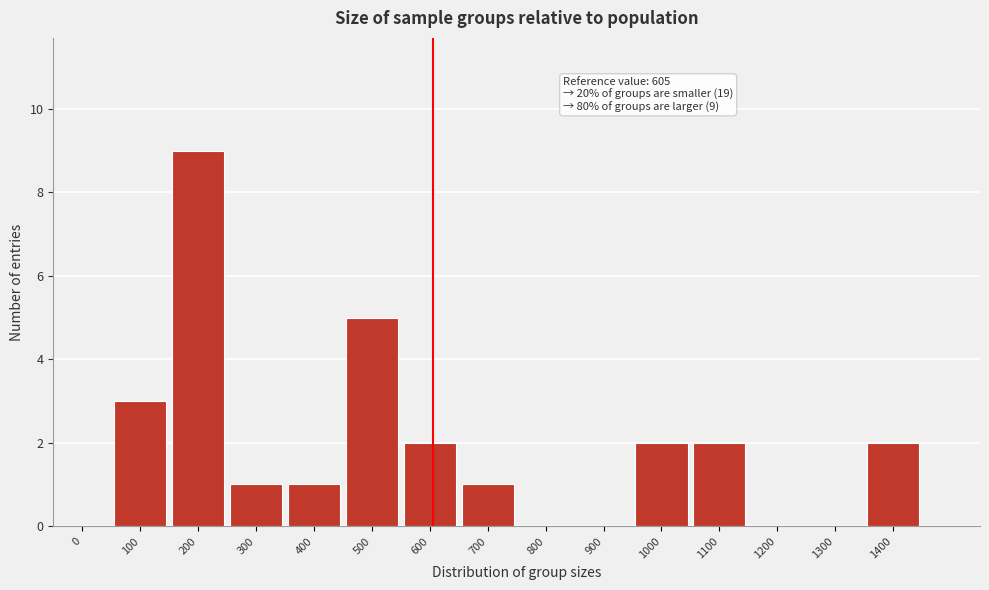

Which has a higher value, 400 or 900?

400